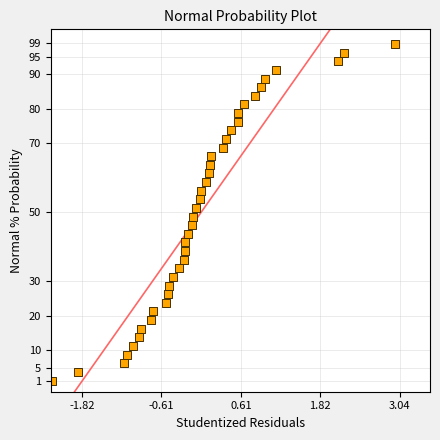

What is the range of X values (max minus min)?

5.2